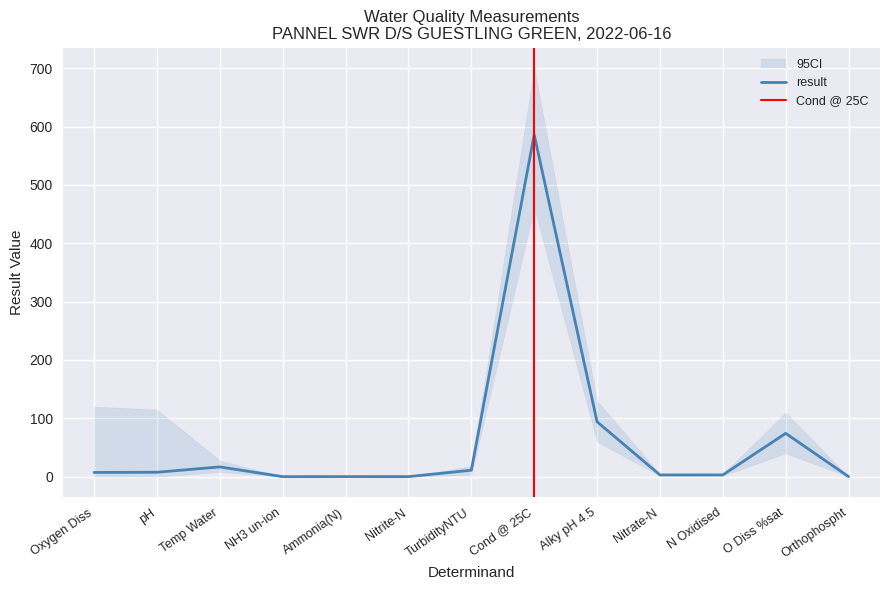

How many categories are shown in the chart?

13